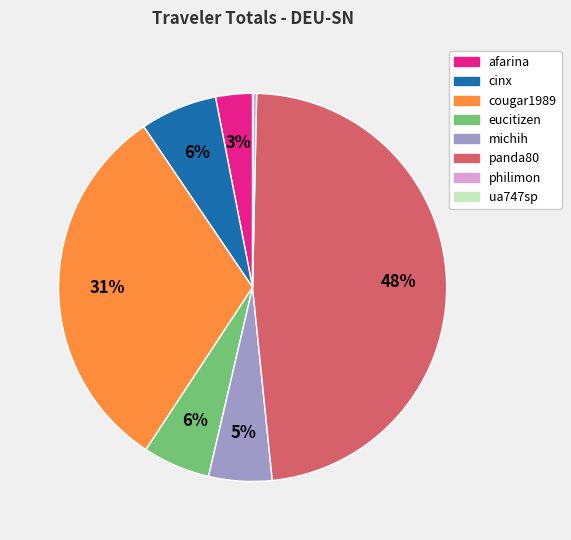

What percentage is the cinx slice, to the nearest percent?

6%